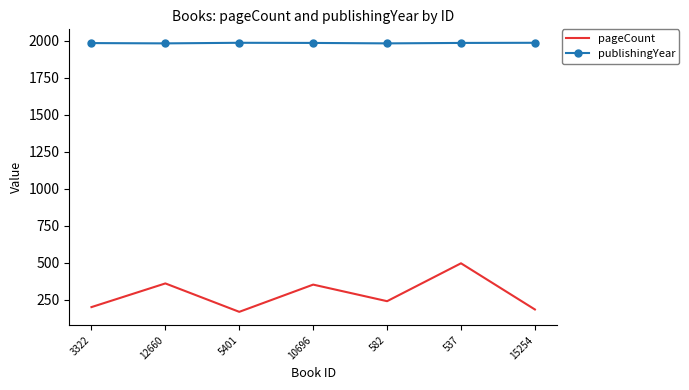

True or false: pageCount has a value of 237 at 12660.

False